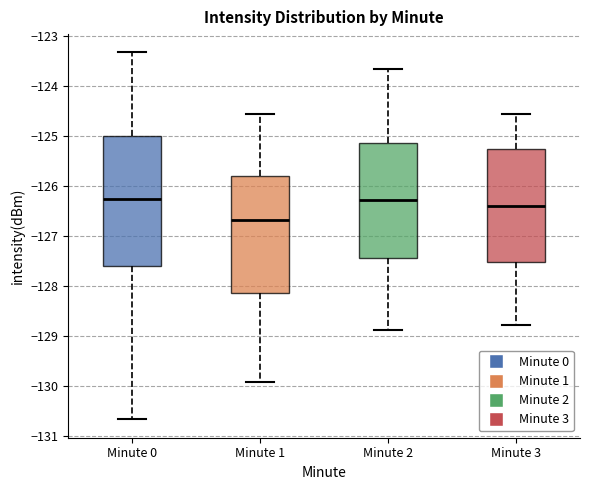

Comparing the boxes themselves (not the whiskers), which one is the tallest?

Minute 0